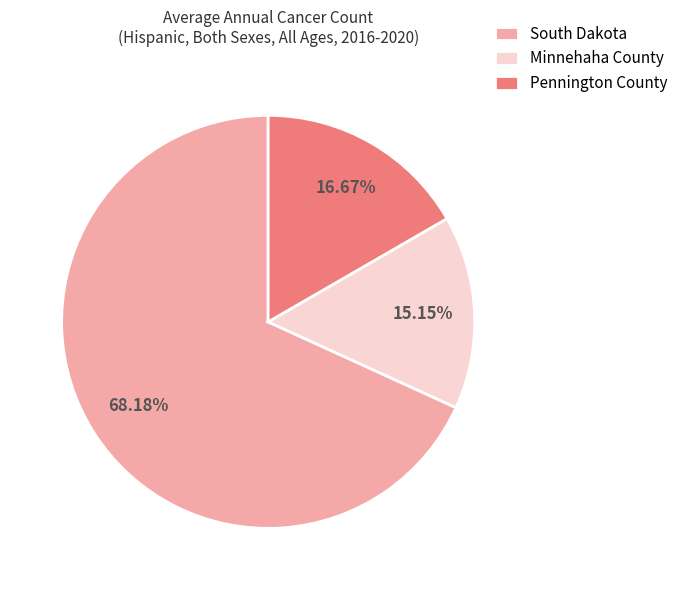

Approximately how many times larger is the value at South Dakota compared to Pennington County?

4.1